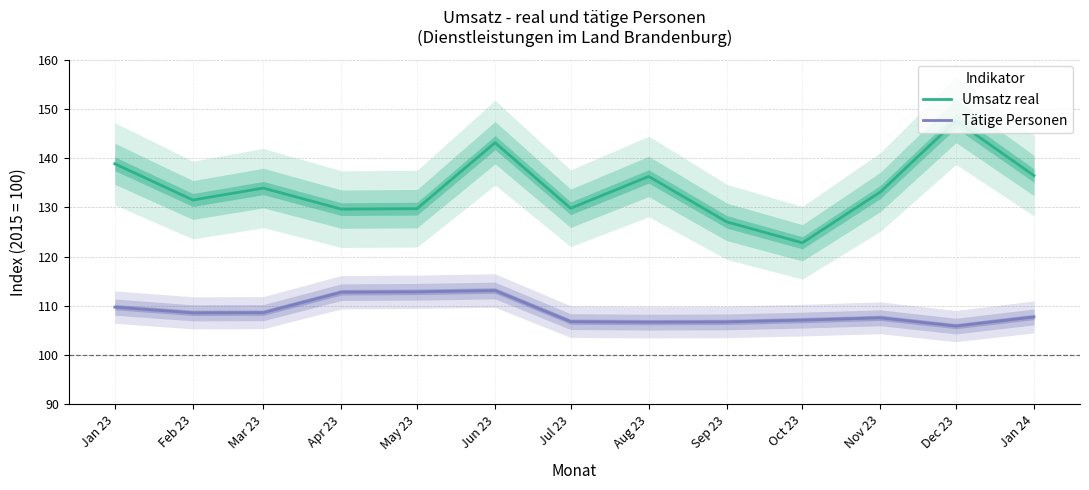

Is the value of Umsatz real at Jan 24 greater than the value of Tätige Personen at Oct 23?

Yes